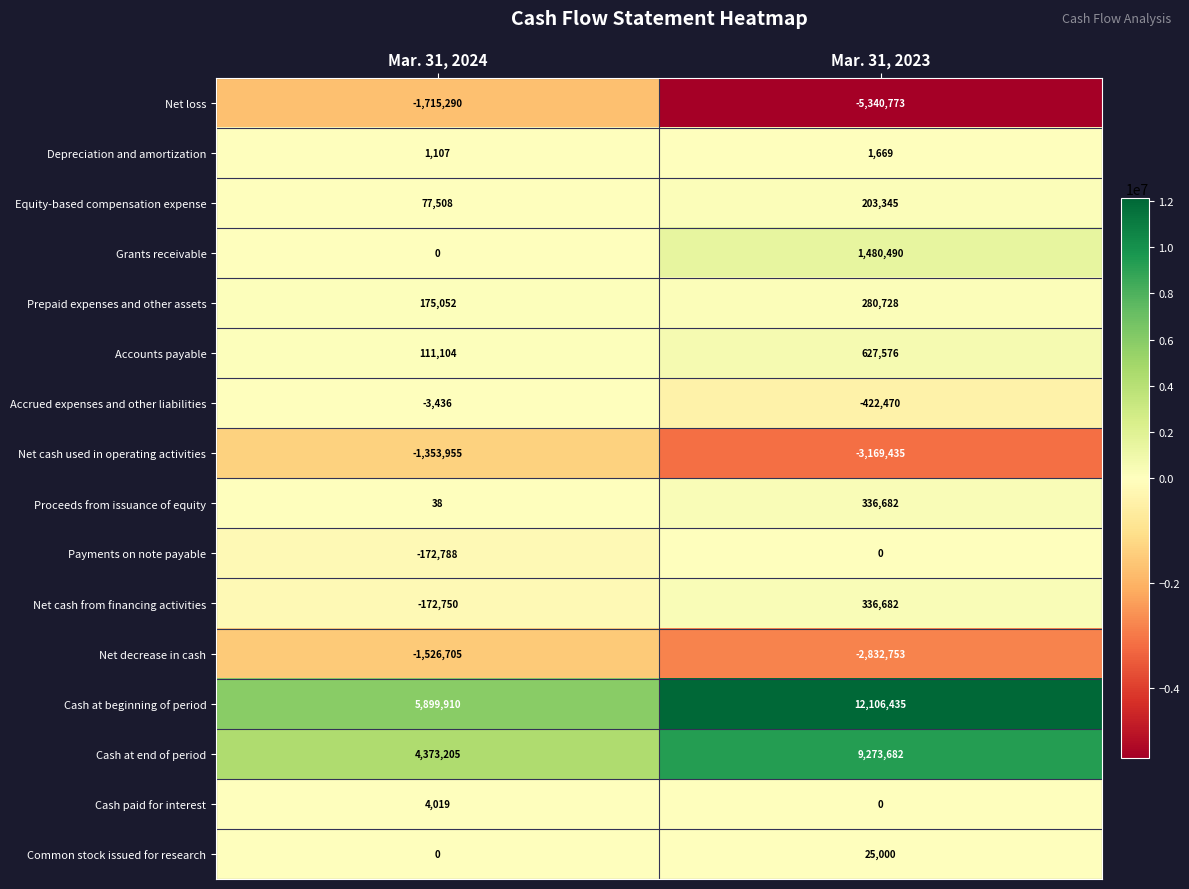

Is the value of Net decrease in cash at Mar. 31, 2023 greater than the value of Cash at end of period at Mar. 31, 2023?

No